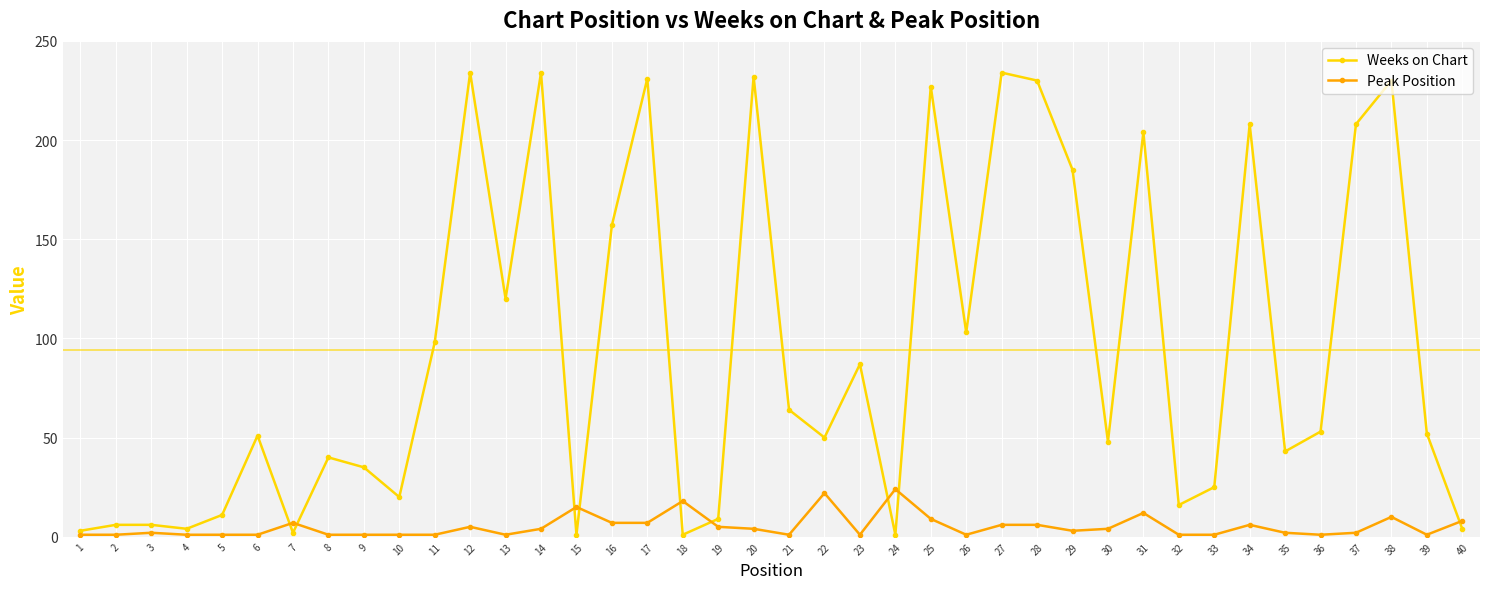

Reading left to right, extract all data points from this chart.

Weeks on Chart: 1=3	2=6	3=6	4=4	5=11	6=51	7=2	8=40	9=35	10=20	11=98	12=234	13=120	14=234	15=1	16=157	17=231	18=1	19=9	20=232	21=64	22=50	23=87	24=1	25=227	26=103	27=234	28=230	29=185	30=48	31=204	32=16	33=25	34=208	35=43	36=53	37=208	38=230	39=52	40=4
Peak Position: 1=1	2=1	3=2	4=1	5=1	6=1	7=7	8=1	9=1	10=1	11=1	12=5	13=1	14=4	15=15	16=7	17=7	18=18	19=5	20=4	21=1	22=22	23=1	24=24	25=9	26=1	27=6	28=6	29=3	30=4	31=12	32=1	33=1	34=6	35=2	36=1	37=2	38=10	39=1	40=8